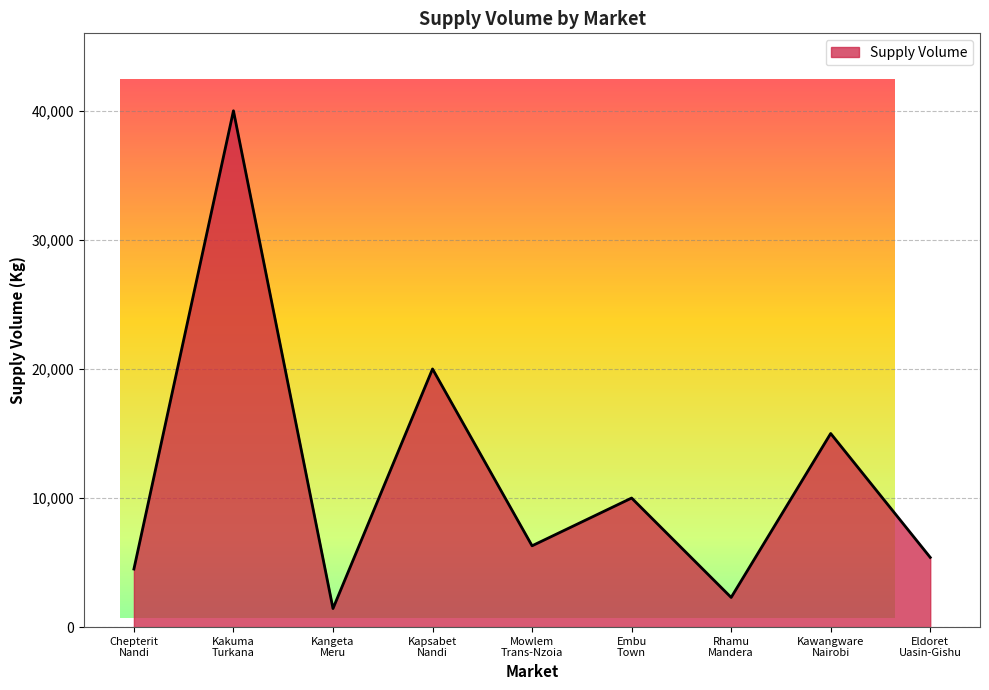

What is the change in value from Chepterit
Nandi to Kakuma
Turkana?

+35500